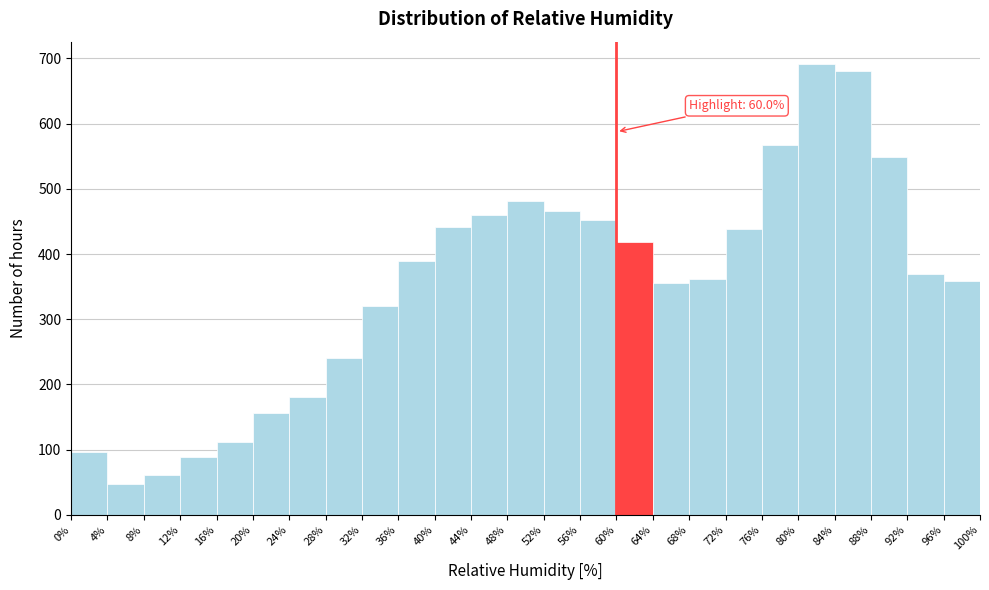

Over which range of the x-axis is the bar tallest?

80% to 84%